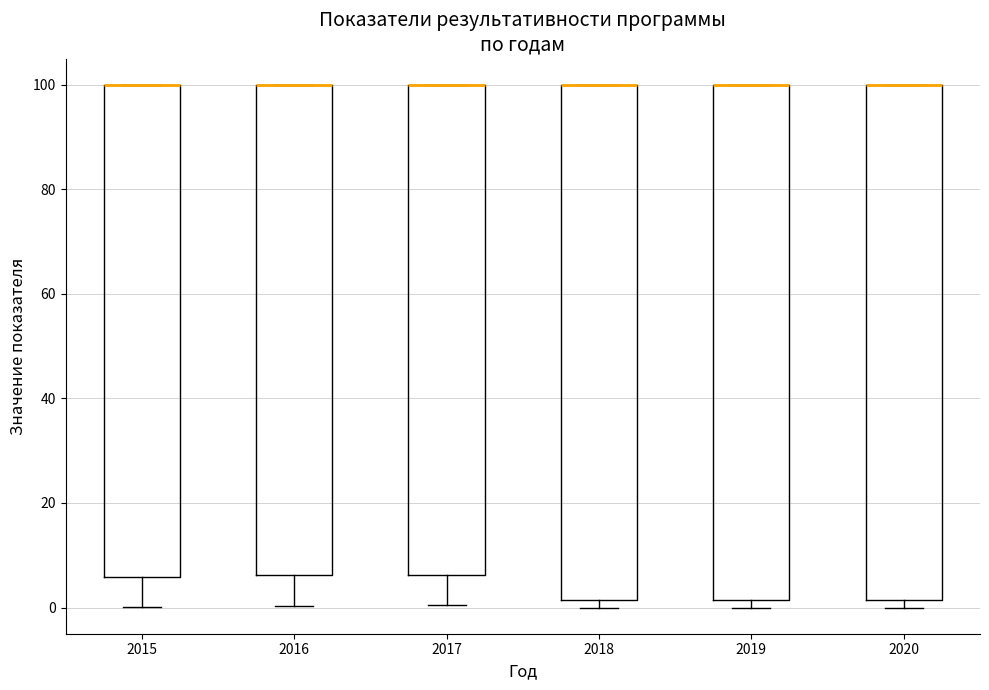

Reading left to right, read every box against the y-axis: the position of its median line, the range the box covers, and the ends of its whiskers. The values are not printed on the chart, so give them approximately, as read against the axis.

2015: median 100 (drawn on the box's upper edge), box 6 to 100, whiskers 0 to 100
2016: median 100 (drawn on the box's upper edge), box 6 to 100, whiskers 0 to 100
2017: median 100 (drawn on the box's upper edge), box 6 to 100, whiskers 0 to 100
2018: median 100 (drawn on the box's upper edge), box 2 to 100, whiskers 0 to 100
2019: median 100 (drawn on the box's upper edge), box 2 to 100, whiskers 0 to 100
2020: median 100 (drawn on the box's upper edge), box 2 to 100, whiskers 0 to 100